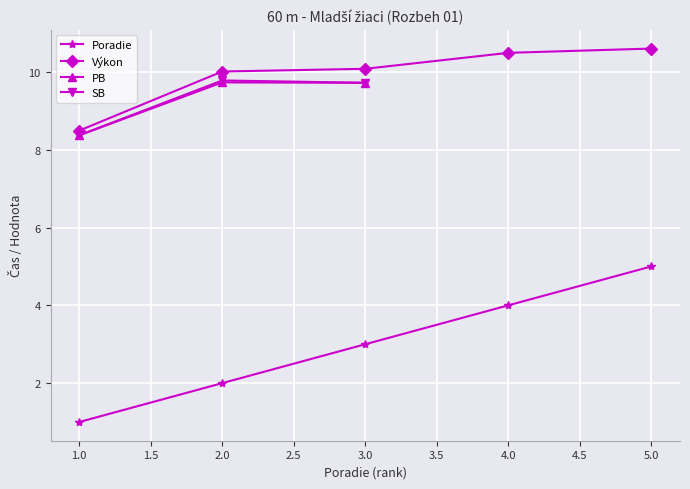

At which label is Výkon closest to 9?

1.0